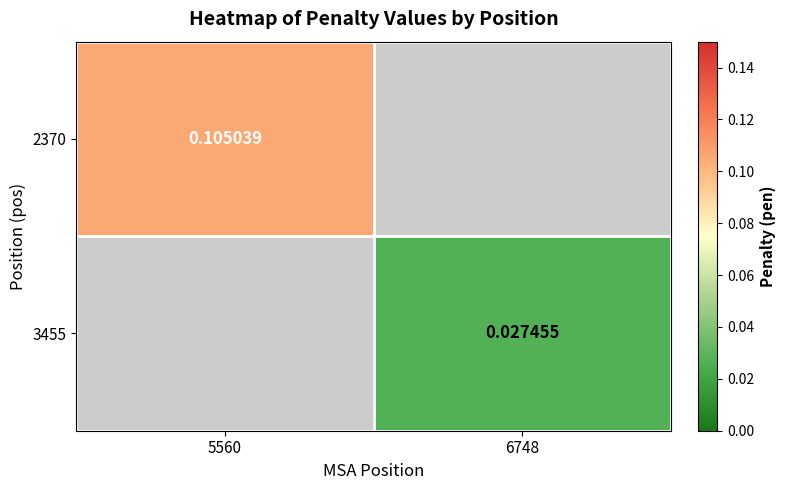

Count the number of categories in the chart.

2